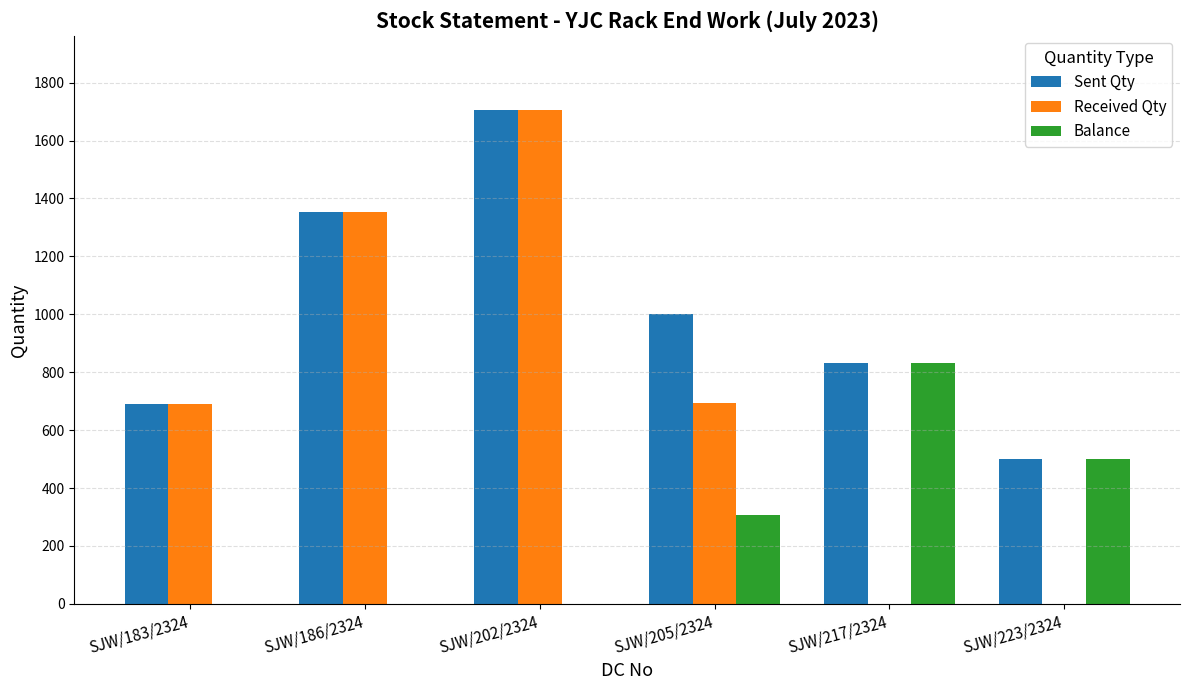

What is the difference between the Received Qty values at SJW/186/2324 and SJW/223/2324?

1354